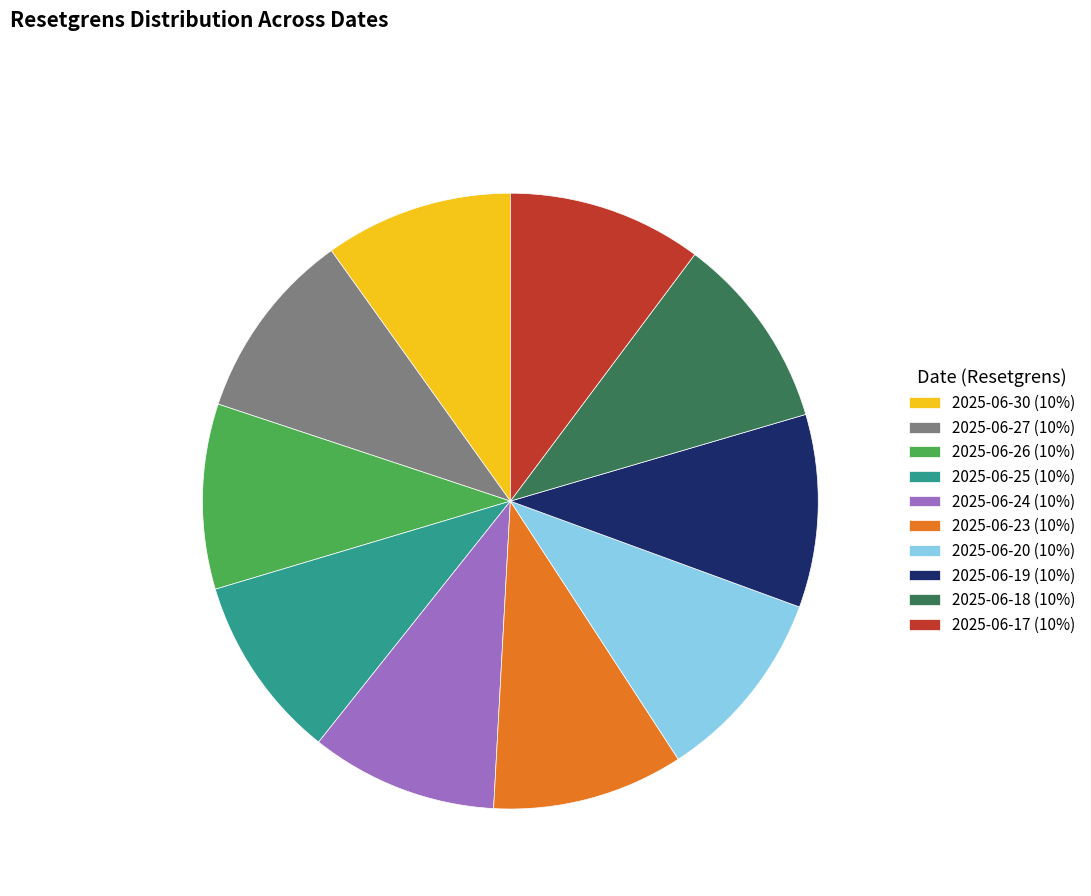

The 2025-06-24 (10%) slice represents 18% of the pie. True or false?

False